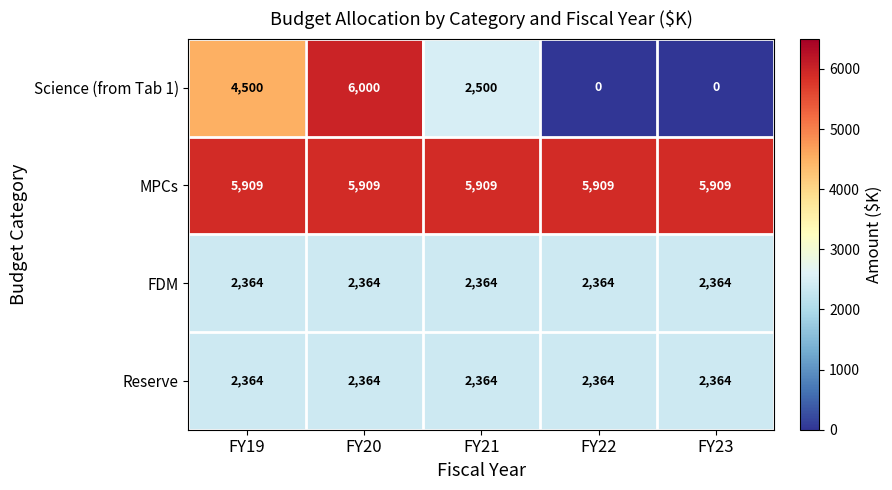

What is the maximum value shown in the chart?

6000